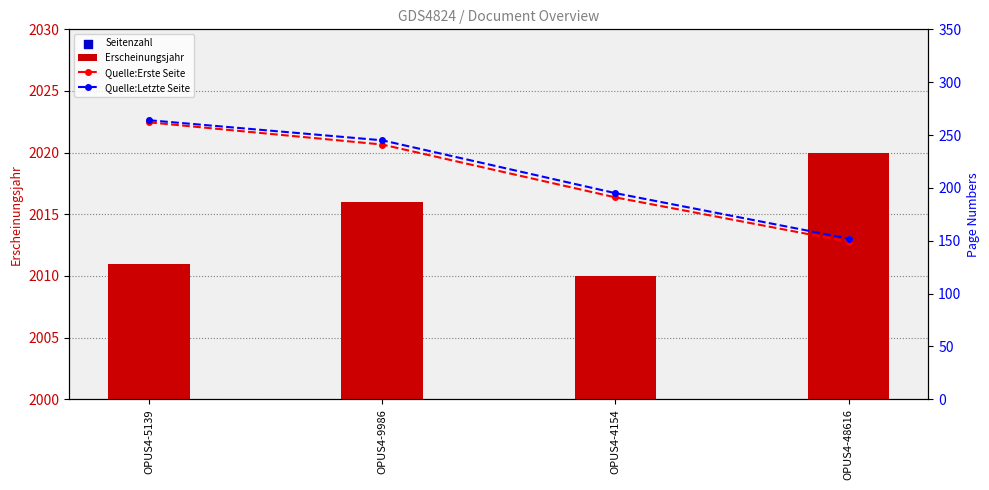

Is the value of Quelle:Erste Seite at OPUS4-4154 greater than the value of Quelle:Letzte Seite at OPUS4-9986?

No